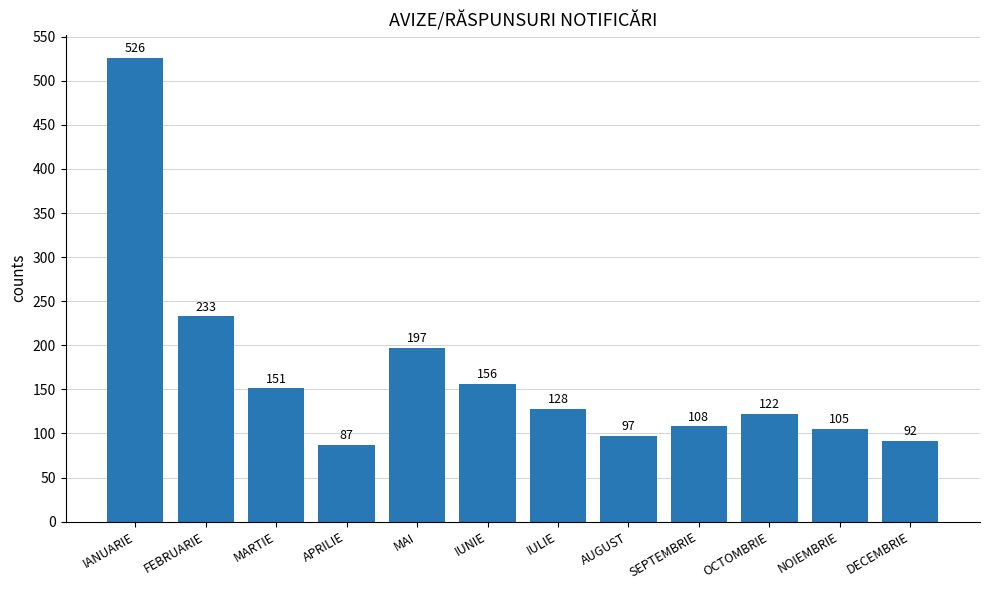

How many data points are less than 128?

6